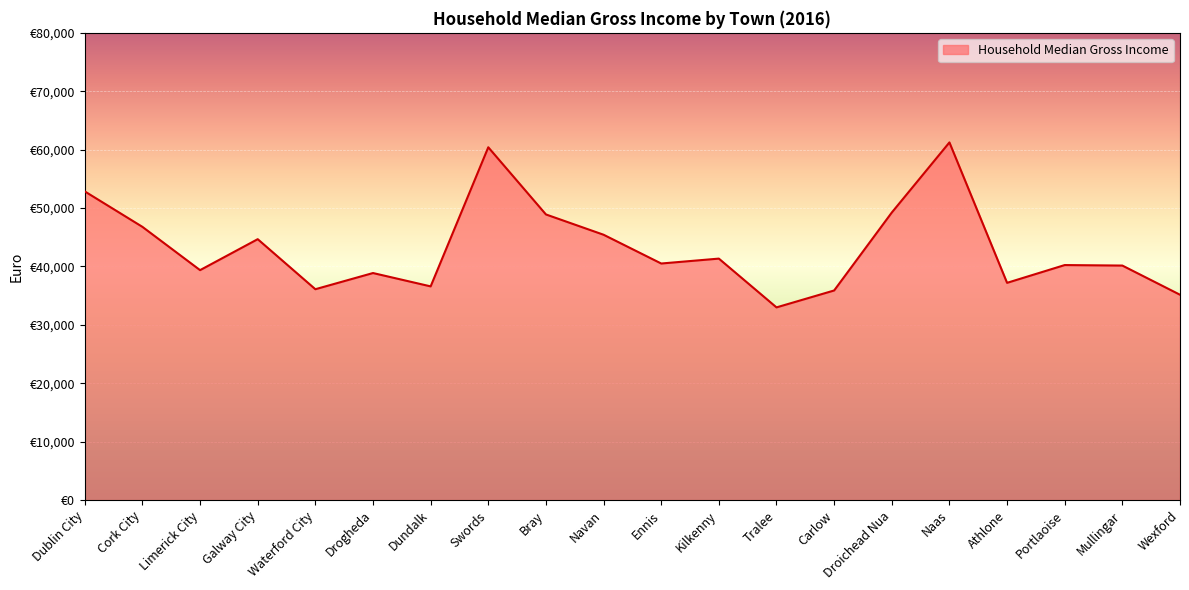

Is this an area chart (filled region under the line)?

Yes